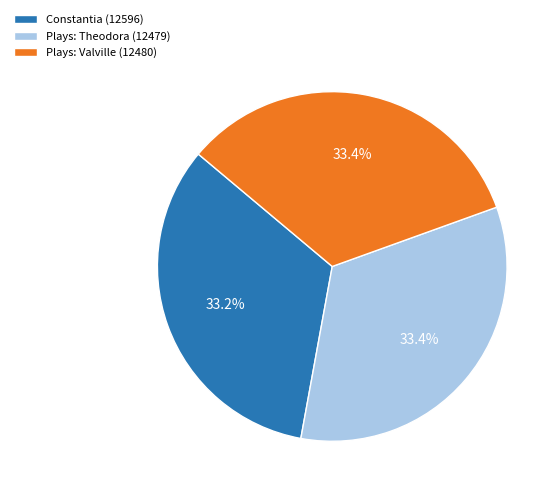

To the nearest percent, what portion does Plays: Valville (12480) represent?

33%